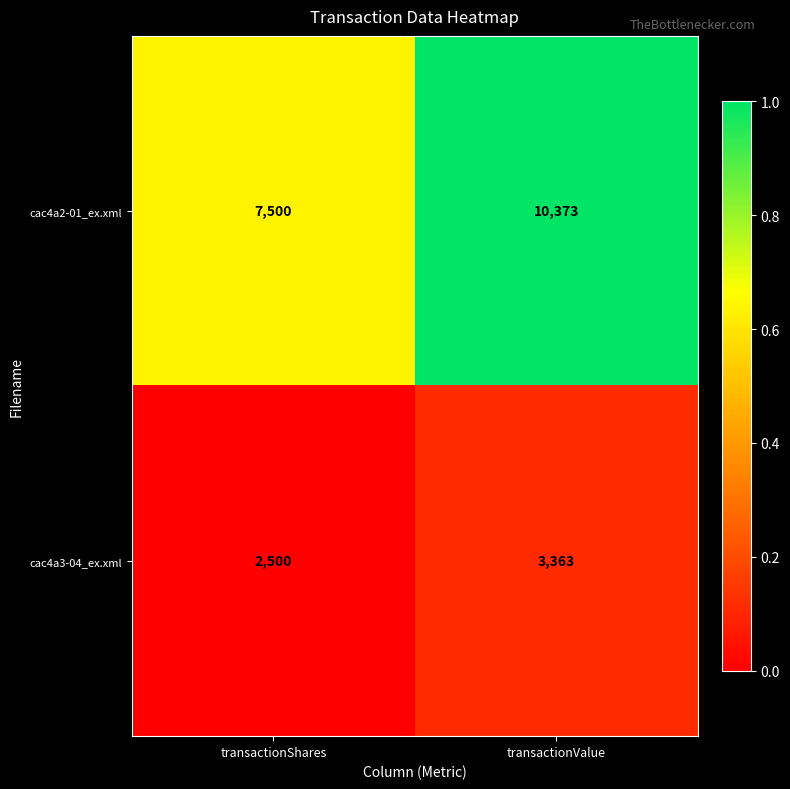

What is the average value of the cac4a3-04_ex.xml series?

2932